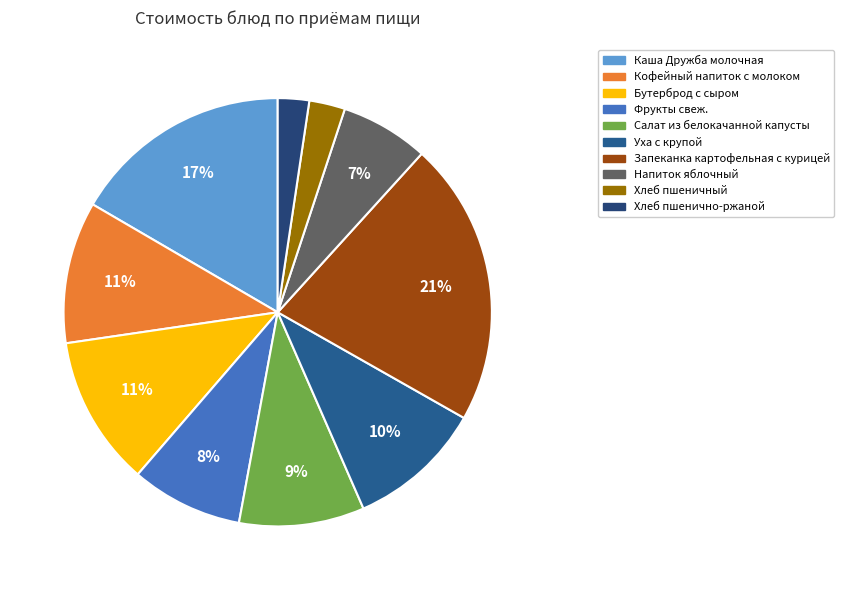

Does Бутерброд с сыром represent more than half of the total?

No